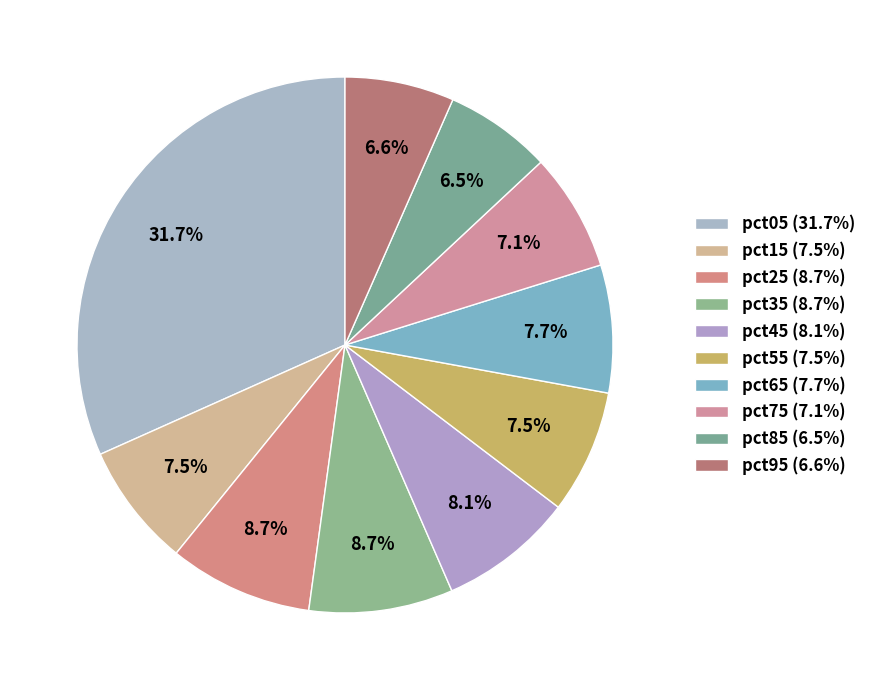

How many segments does this pie chart have?

10